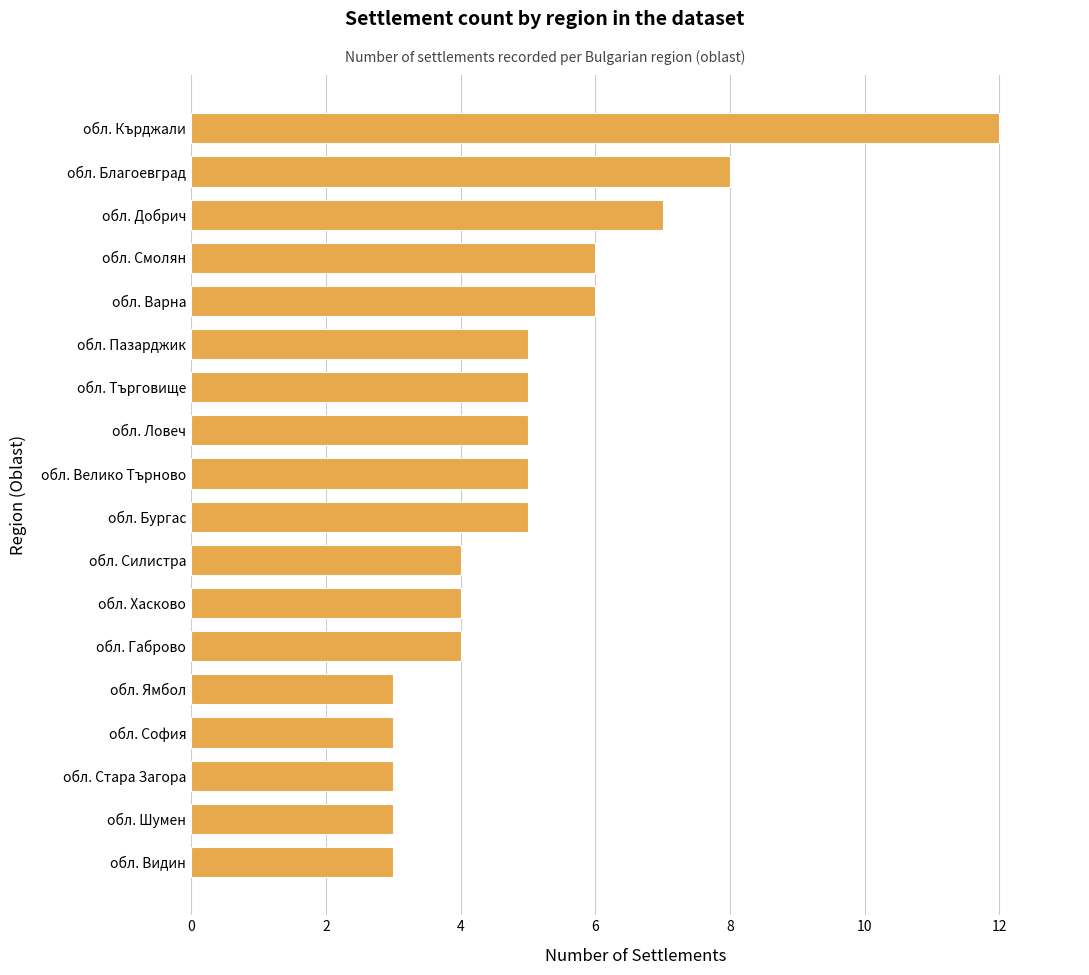

What is the minimum value shown in the chart?

3